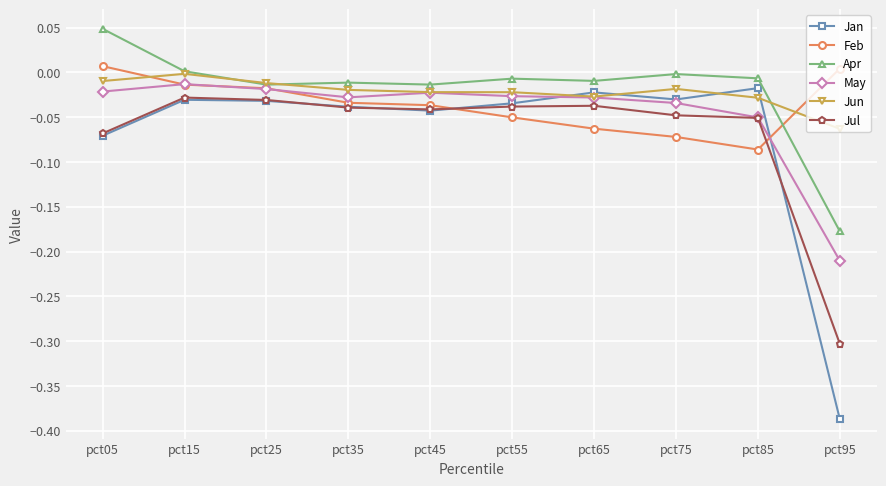

In Jul, how many points are higher than both neighbors (excluding endpoints)?

2